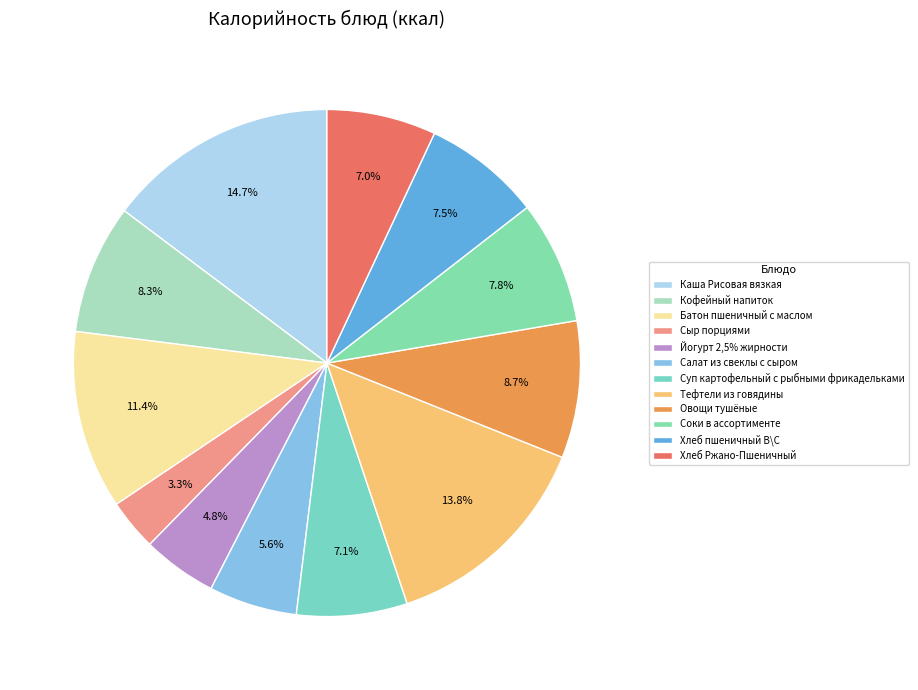

To the nearest percent, what is the difference between the largest and smallest slice percentages?

11%